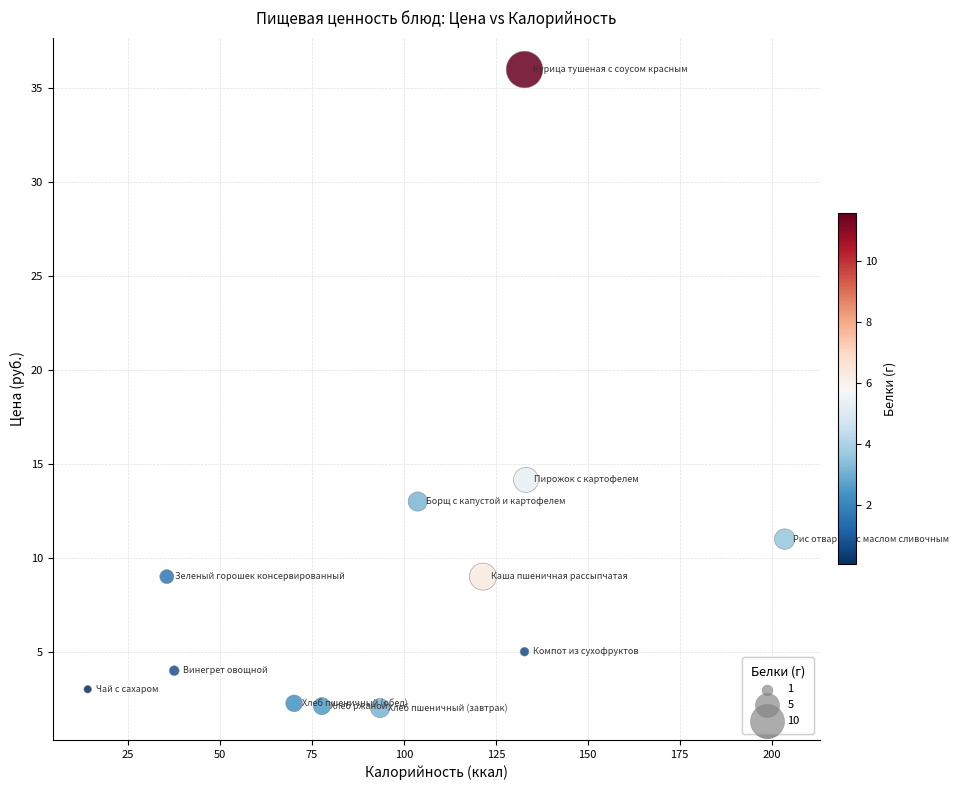

What is the range of Y values (max minus min)?

34.0